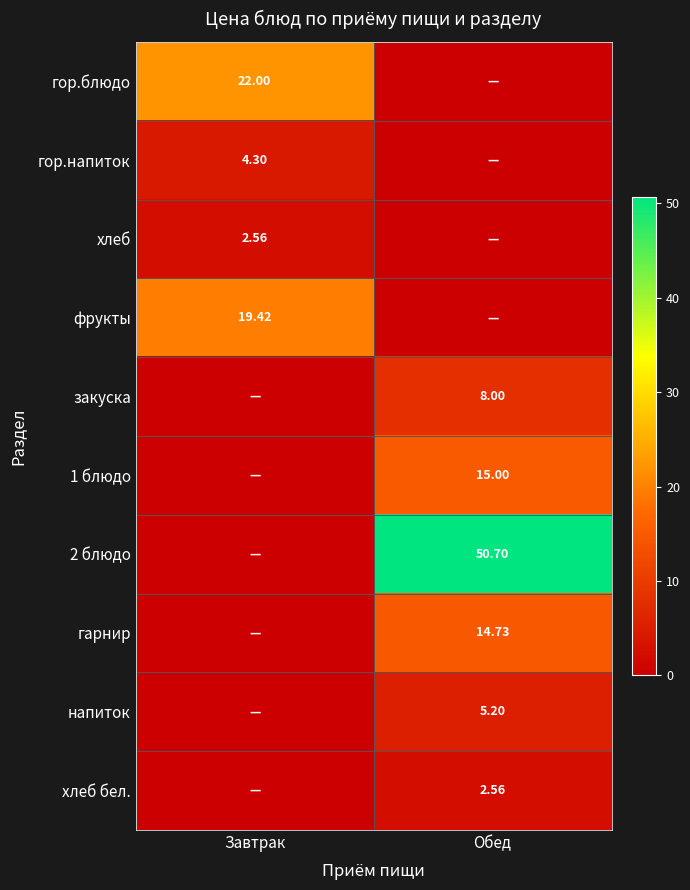

Which series has the widest spread of values?

2 блюдо